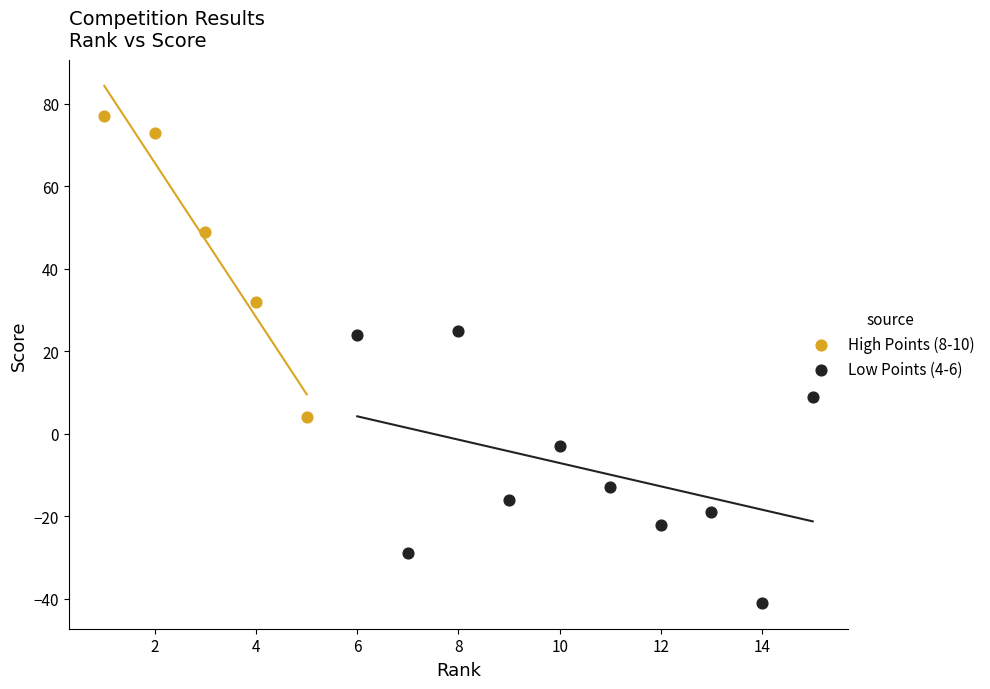

Which series has the widest spread of Y values?

High Points (8-10)